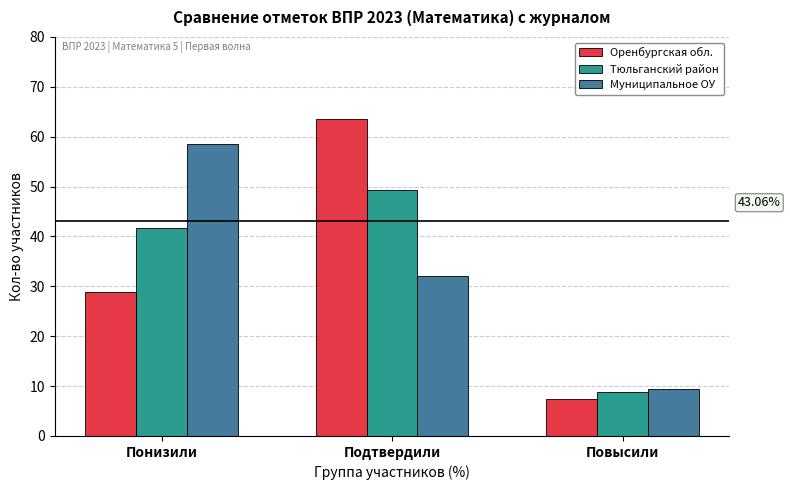

At which category is the sum across all series the highest?

Подтвердили